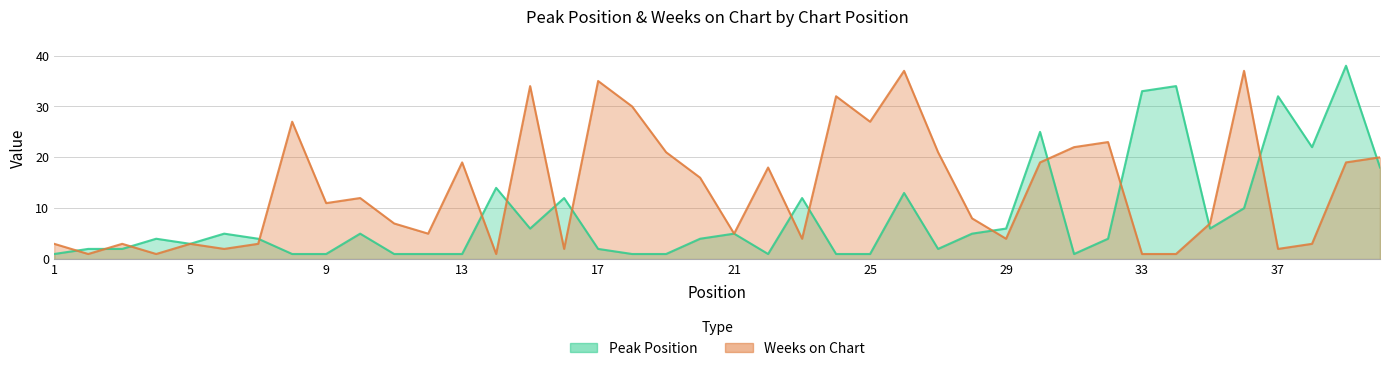

Between 2 and 35, which is larger?

35